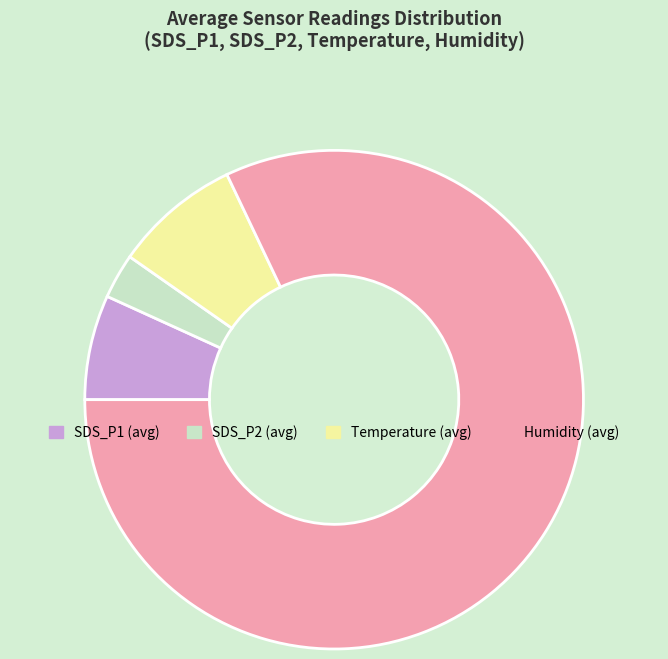

Is there a majority slice in this chart?

Yes